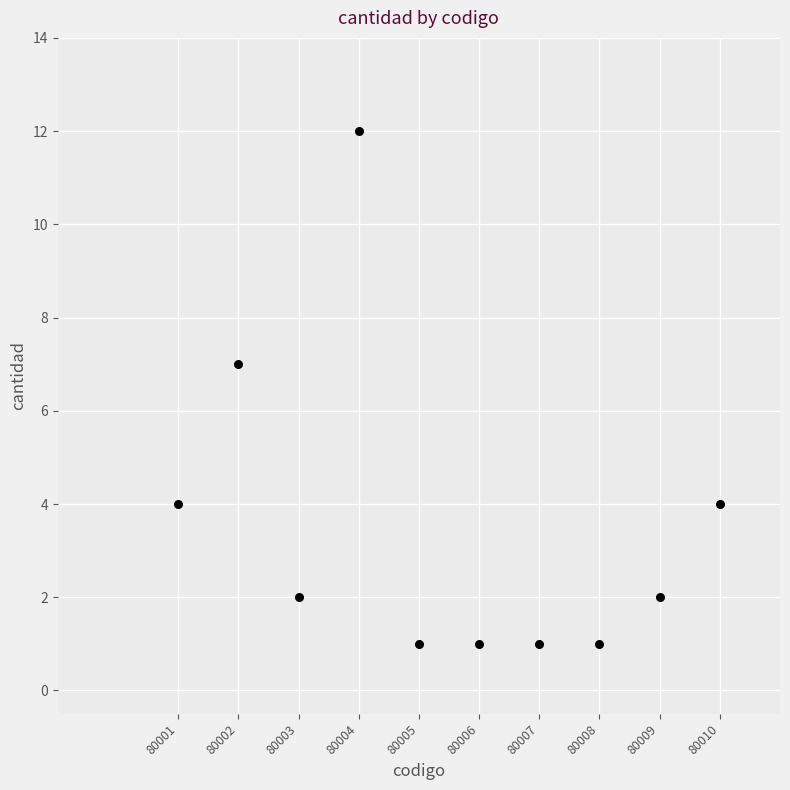

What Y value in the scatter plot is closest to 6?

7